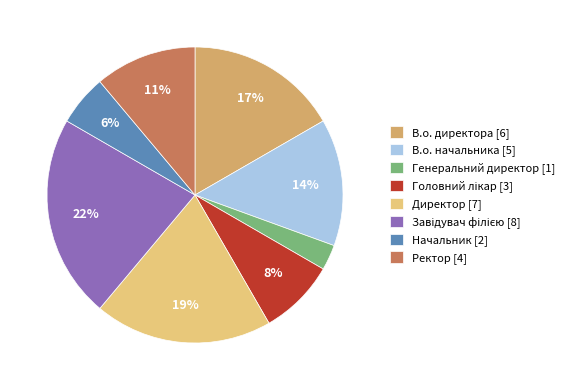

To the nearest percent, what is the average slice percentage?

12%